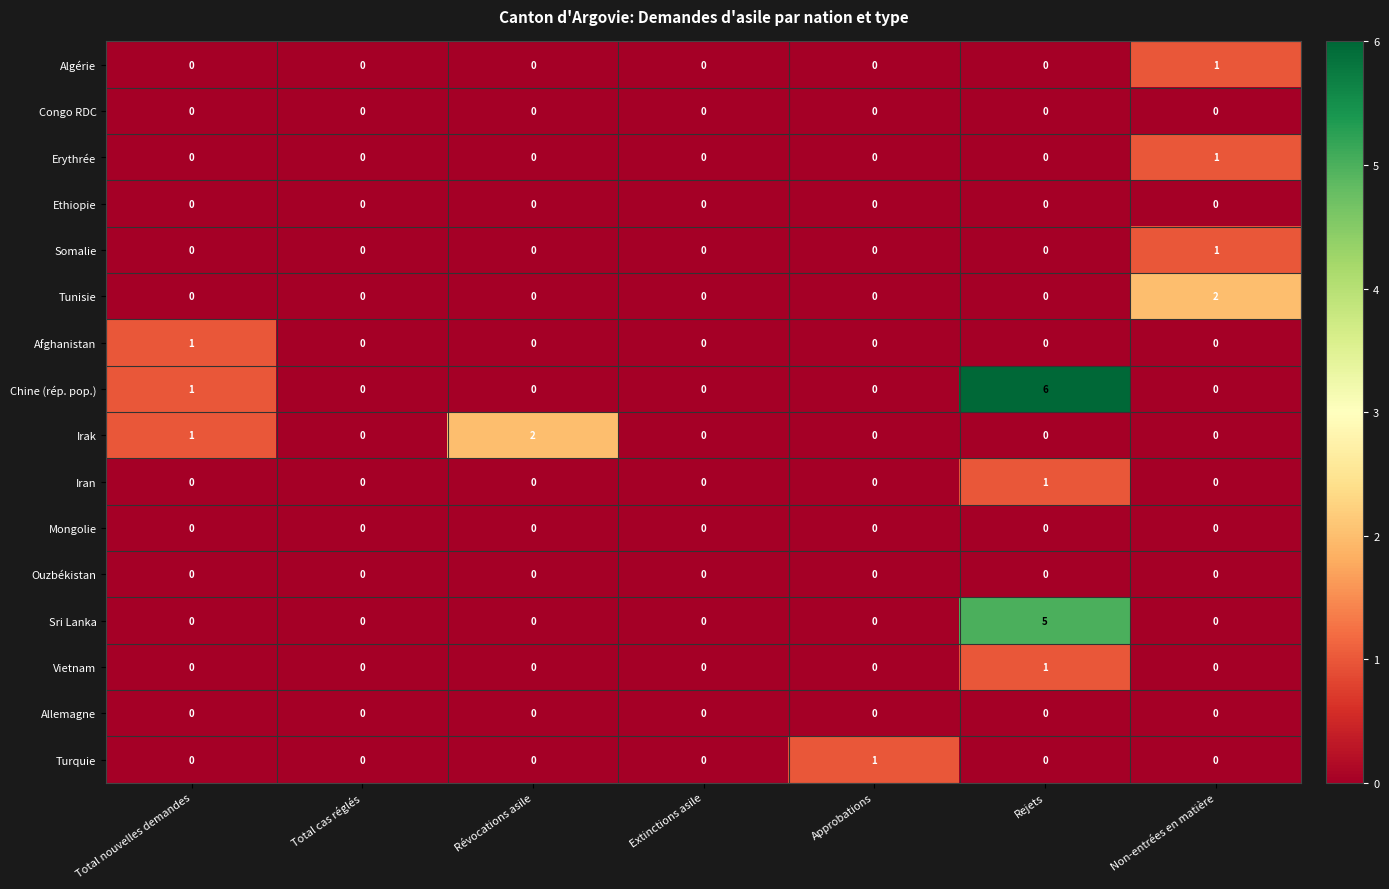

Is it true that Somalie equals 1 at Non-entrées en matière?

True